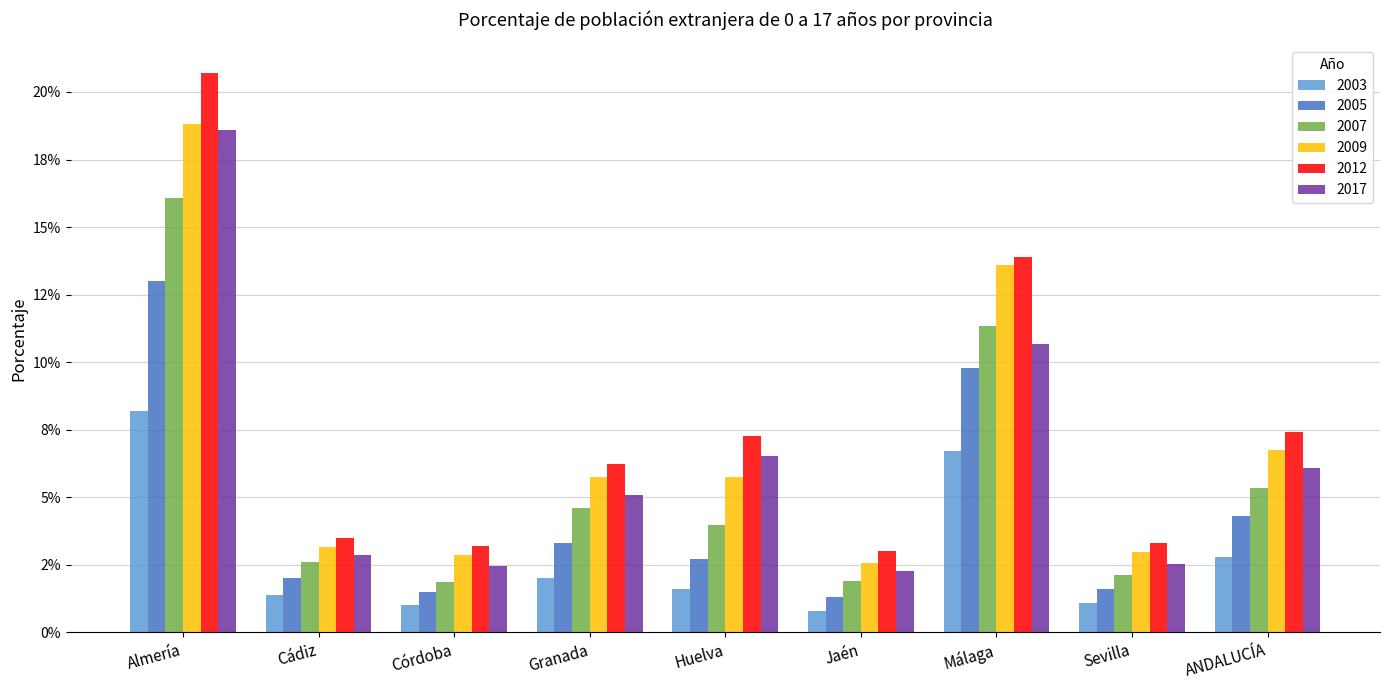

Reading left to right, extract all data points from this chart.

2003: 0.1	0.0	0.0	0.0	0.0	0.0	0.1	0.0	0.0
2005: 0.1	0.0	0.0	0.0	0.0	0.0	0.1	0.0	0.0
2007: 0.2	0.0	0.0	0.0	0.0	0.0	0.1	0.0	0.1
2009: 0.2	0.0	0.0	0.1	0.1	0.0	0.1	0.0	0.1
2012: 0.2	0.0	0.0	0.1	0.1	0.0	0.1	0.0	0.1
2017: 0.2	0.0	0.0	0.1	0.1	0.0	0.1	0.0	0.1